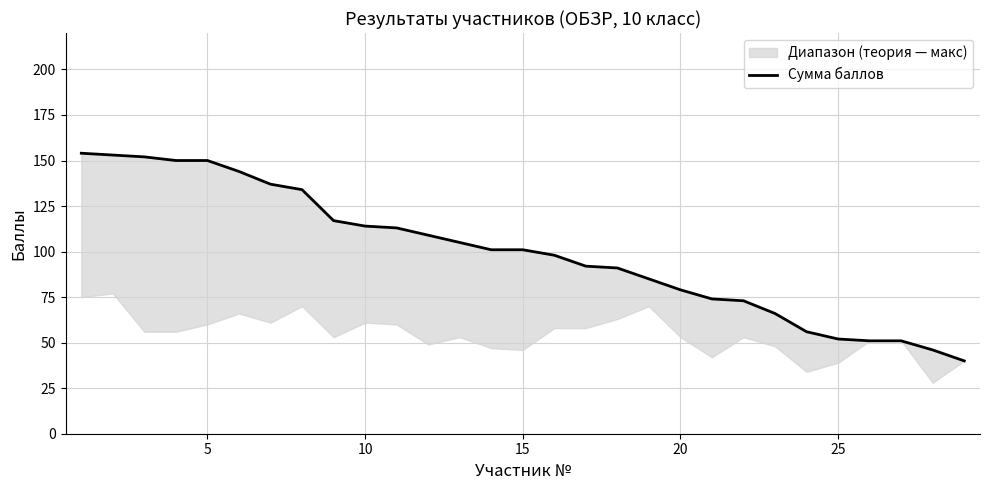

What is the maximum value shown in the chart?

154